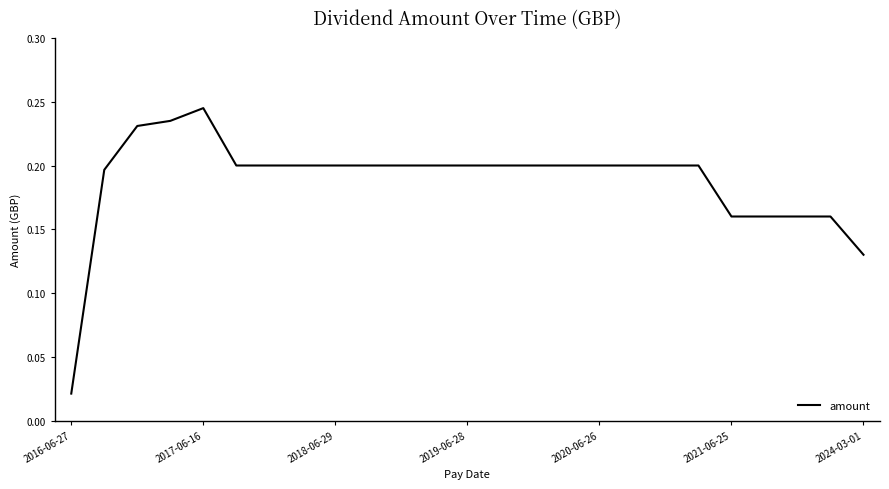

How many lines are shown in the chart?

1